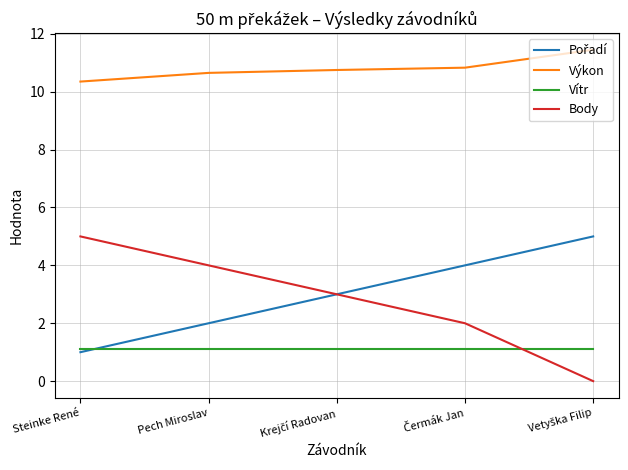

At which label is Výkon closest to 10?

Steinke René